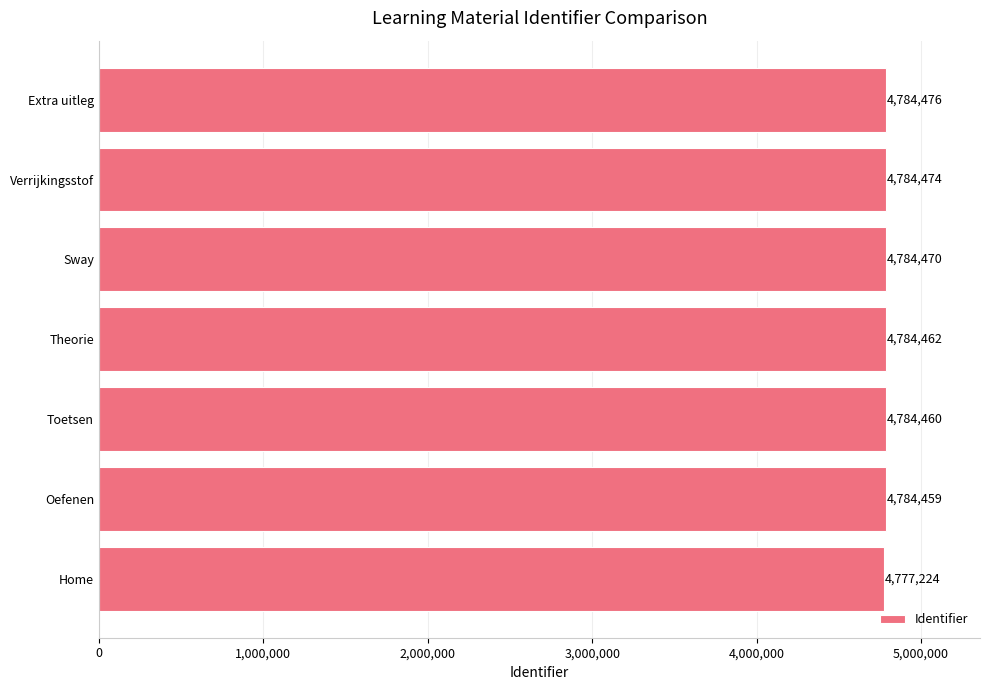

Reading bottom to top, list all the values displayed in this chart.

4777224	4784459	4784460	4784462	4784470	4784474	4784476